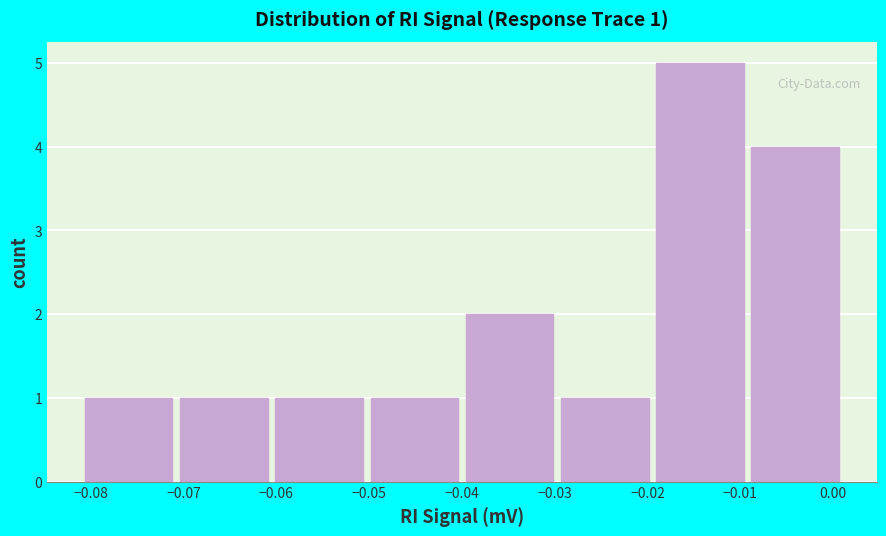

Which range on the x-axis has the tallest bar?

-0.019 to -0.009